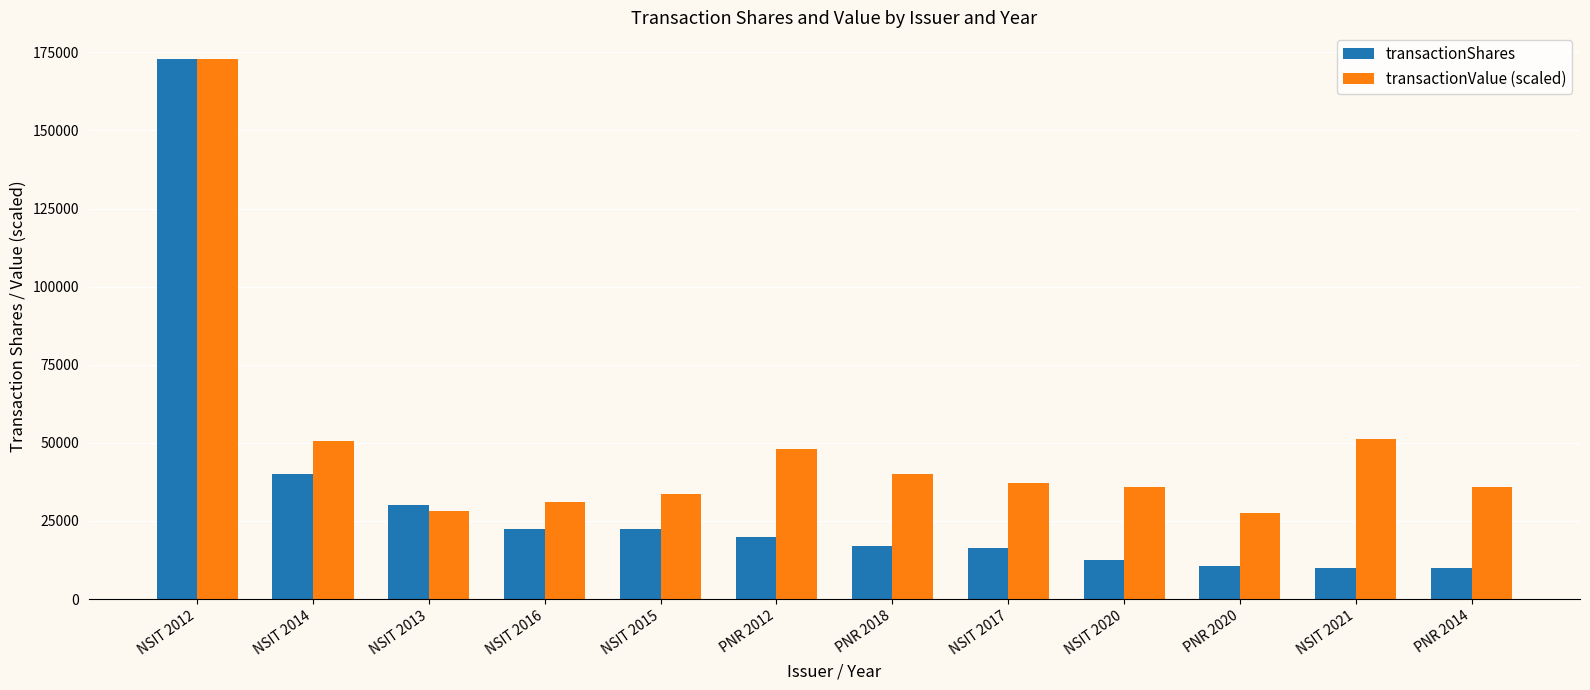

What is the sum of all transactionValue (scaled) values?

591771.4